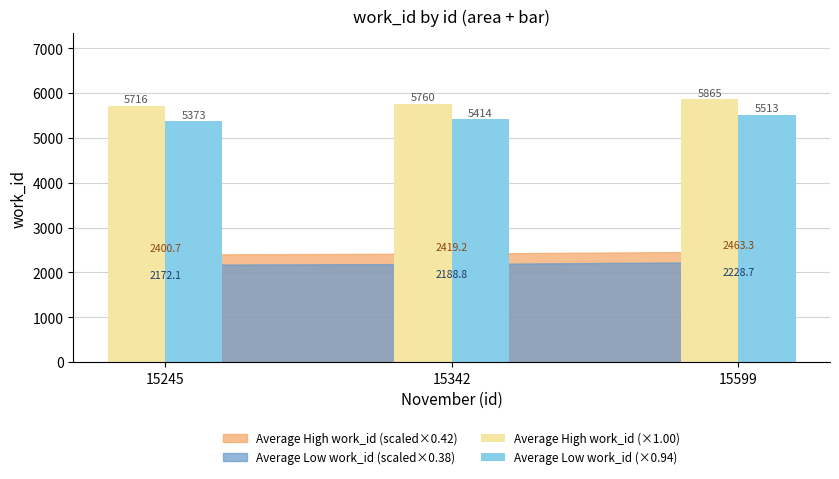

Which category has the highest value across all series?

15599